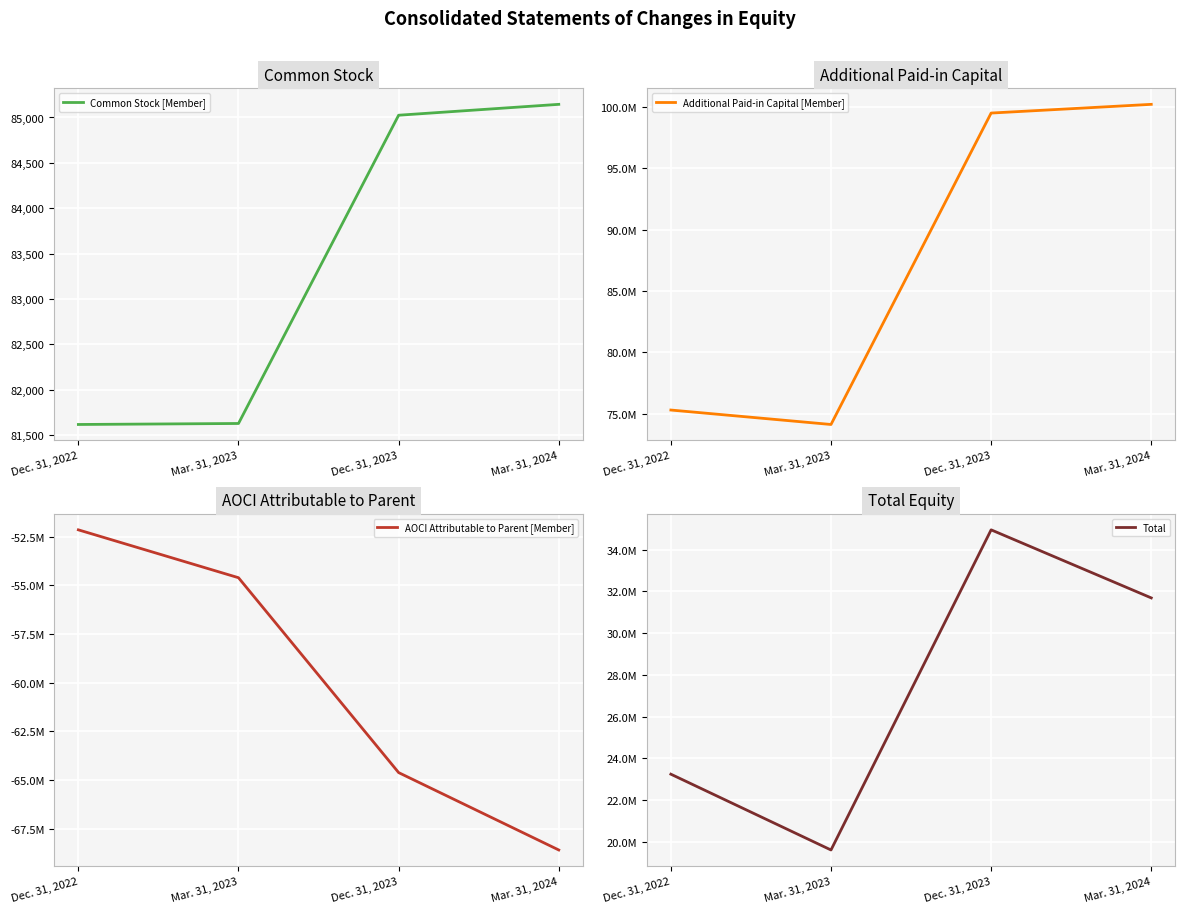

What is the difference between the second highest and minimum values in the Common Stock [Member] series?

3410